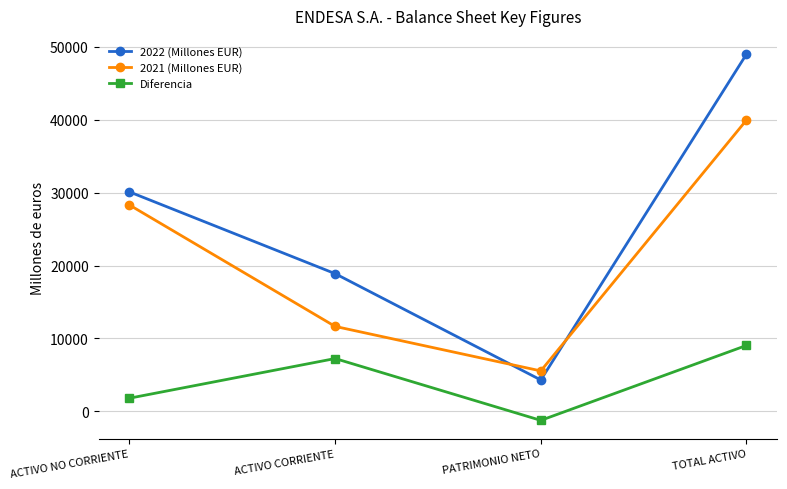

Which series has the largest total across all categories?

2022 (Millones EUR)